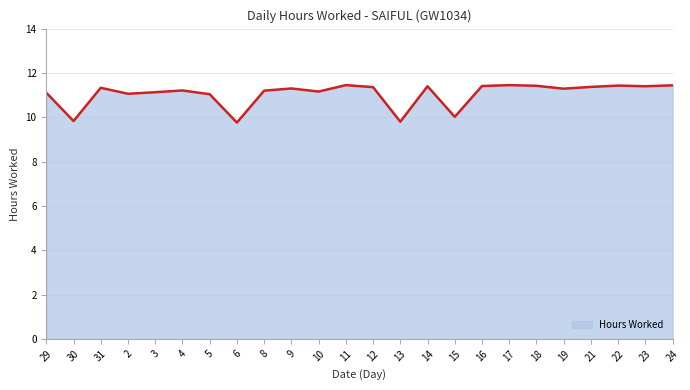

At which label does the data first exceed 11?

29